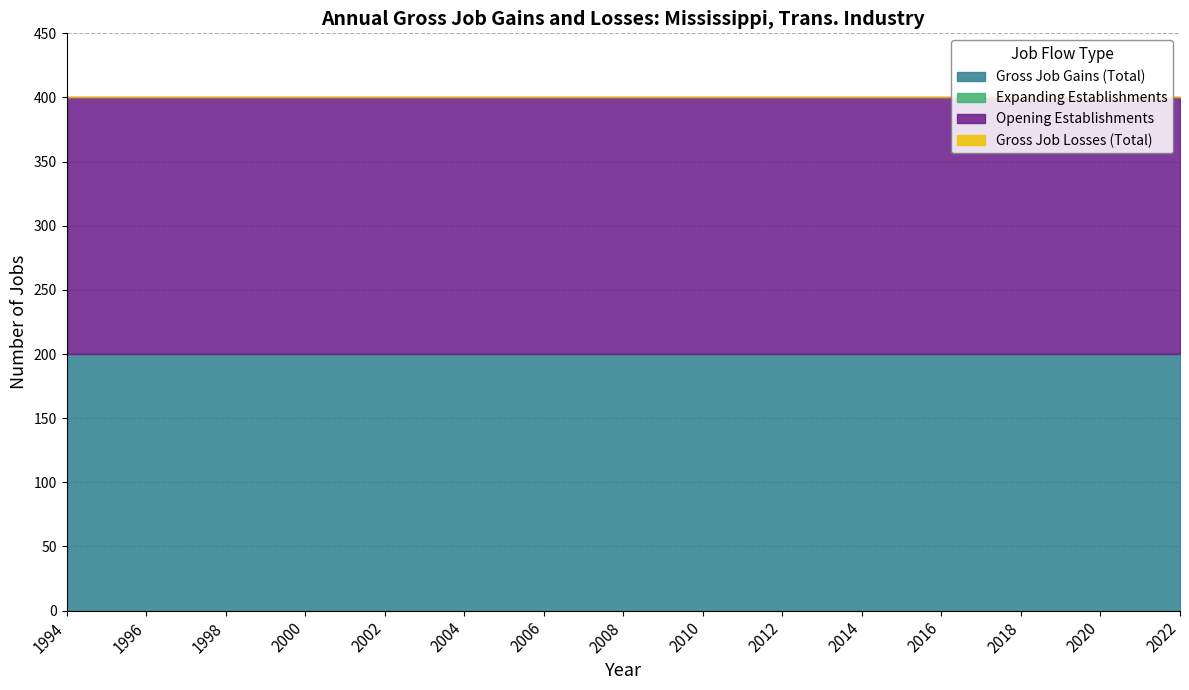

Read the Opening Establishments value at 2016.

200